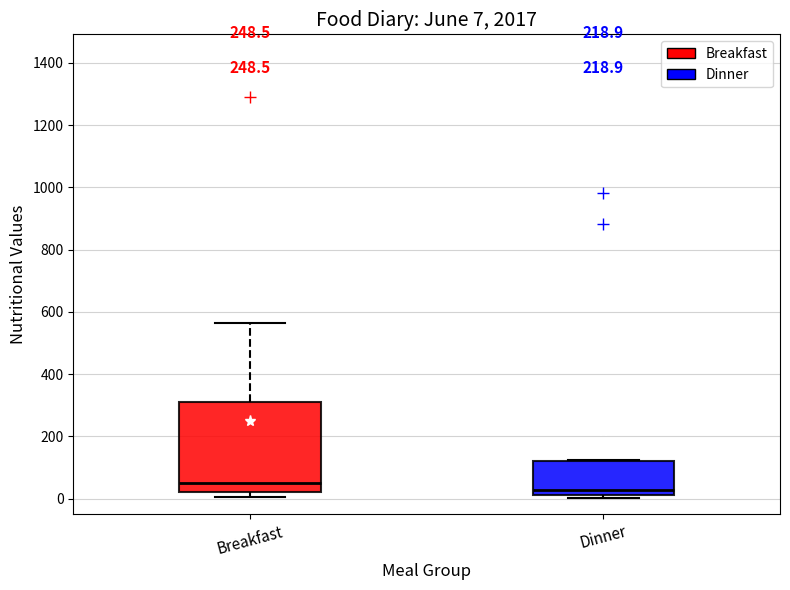

Comparing the boxes themselves (not the whiskers), which one is the tallest?

Breakfast